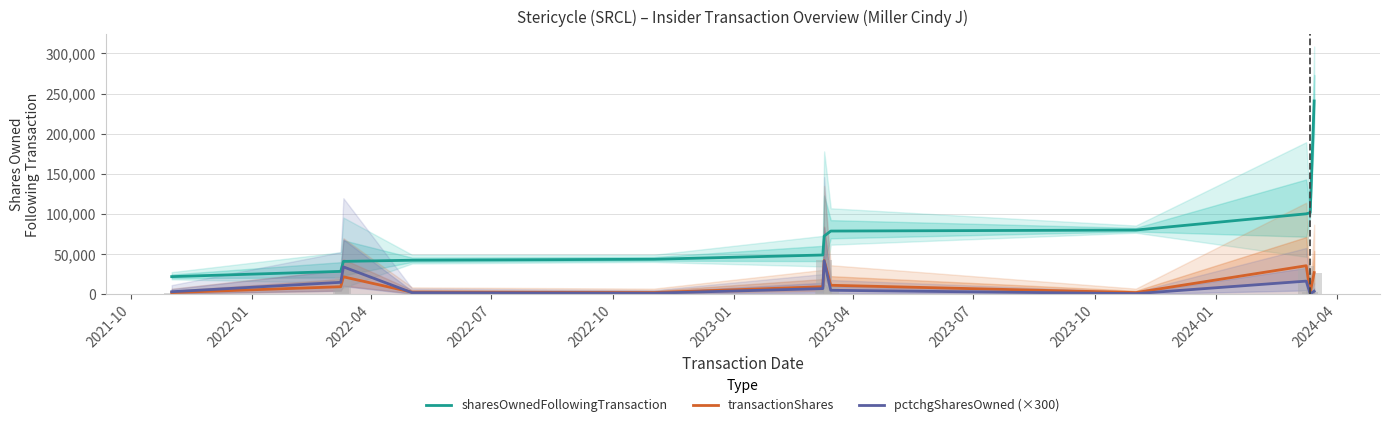

At how many categories does at least one series exceed 12166?

12